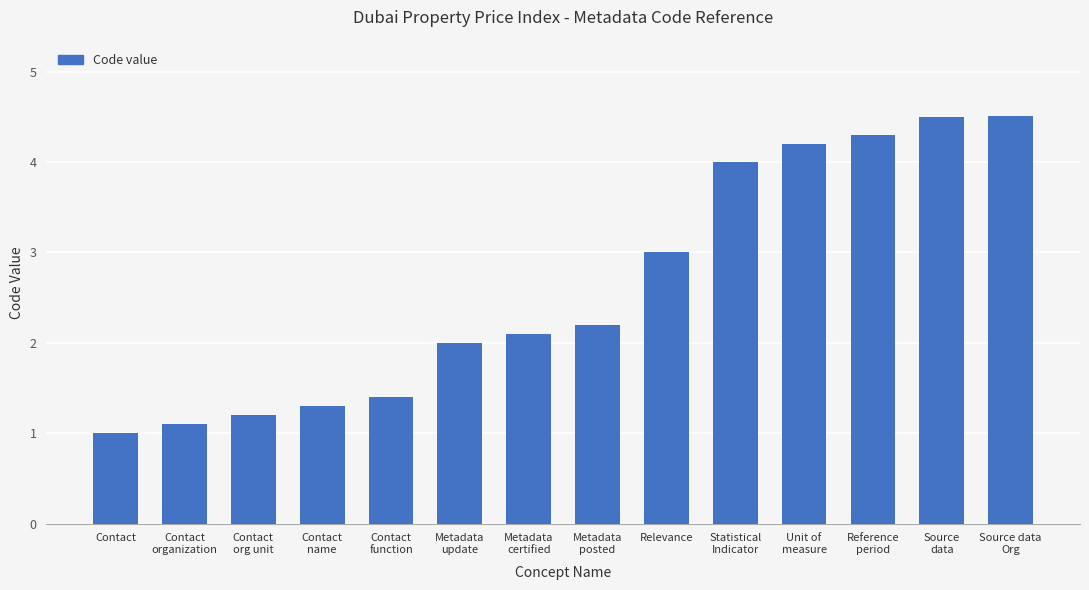

Is it true that the value at Statistical
Indicator is 4.0?

True